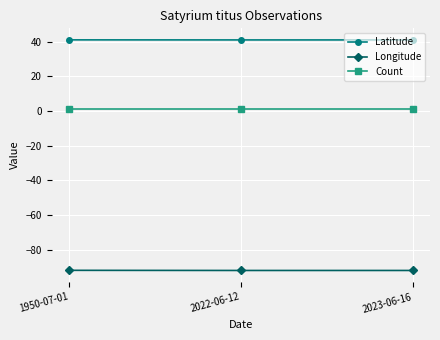

What is the value of the Longitude point at the 3rd from the left?

-92.0